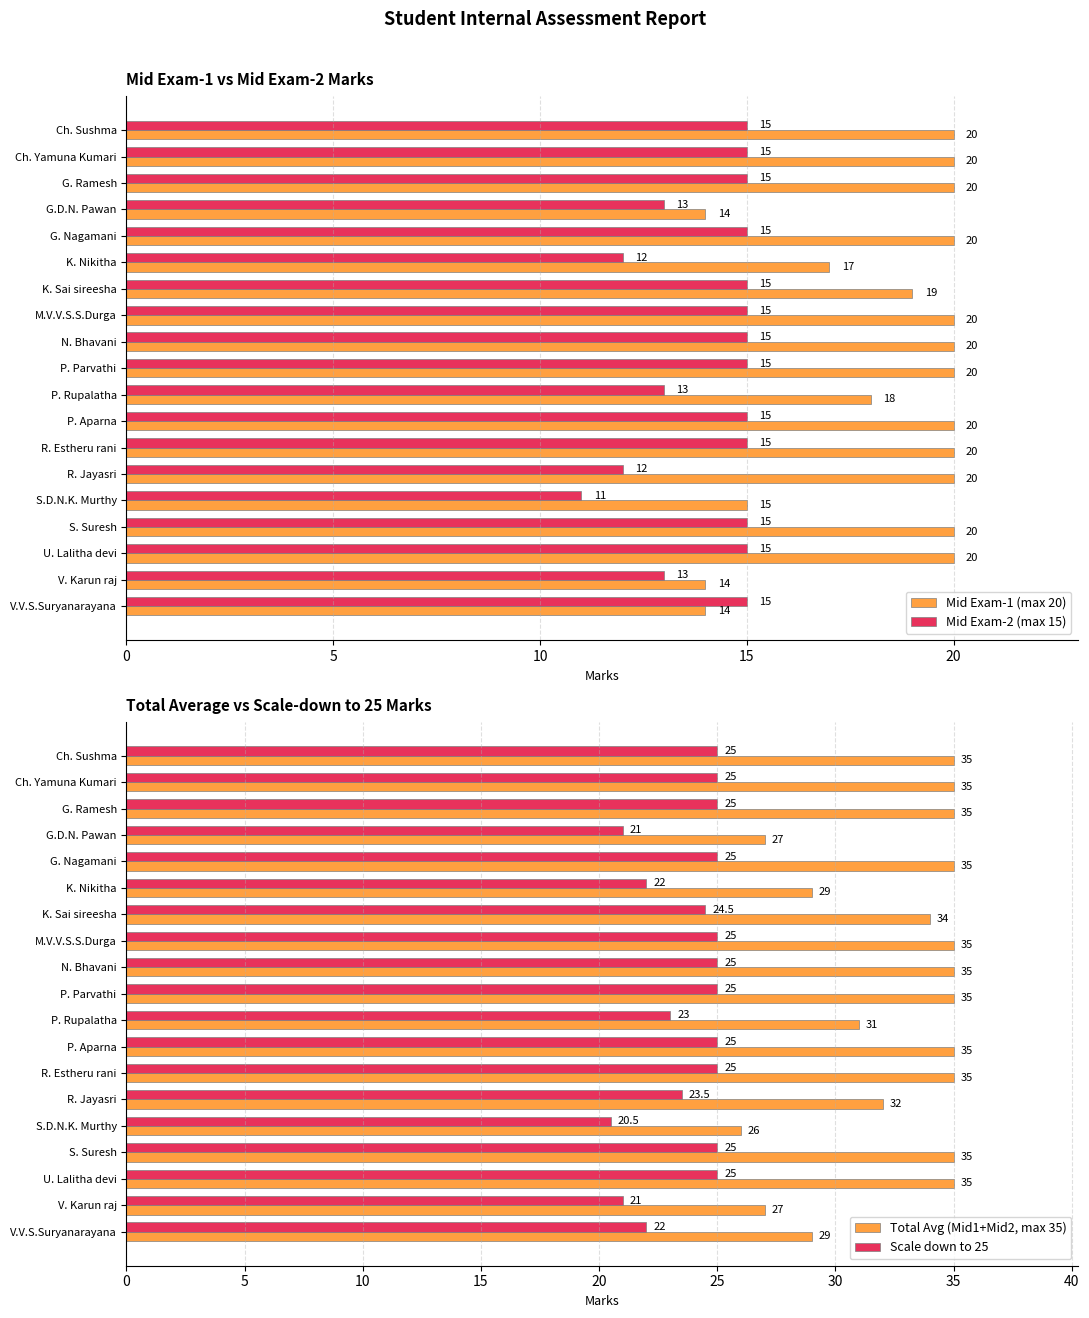

The value of Total Avg (Mid1+Mid2, max 35) at 18 is 29.0. True or false?

True